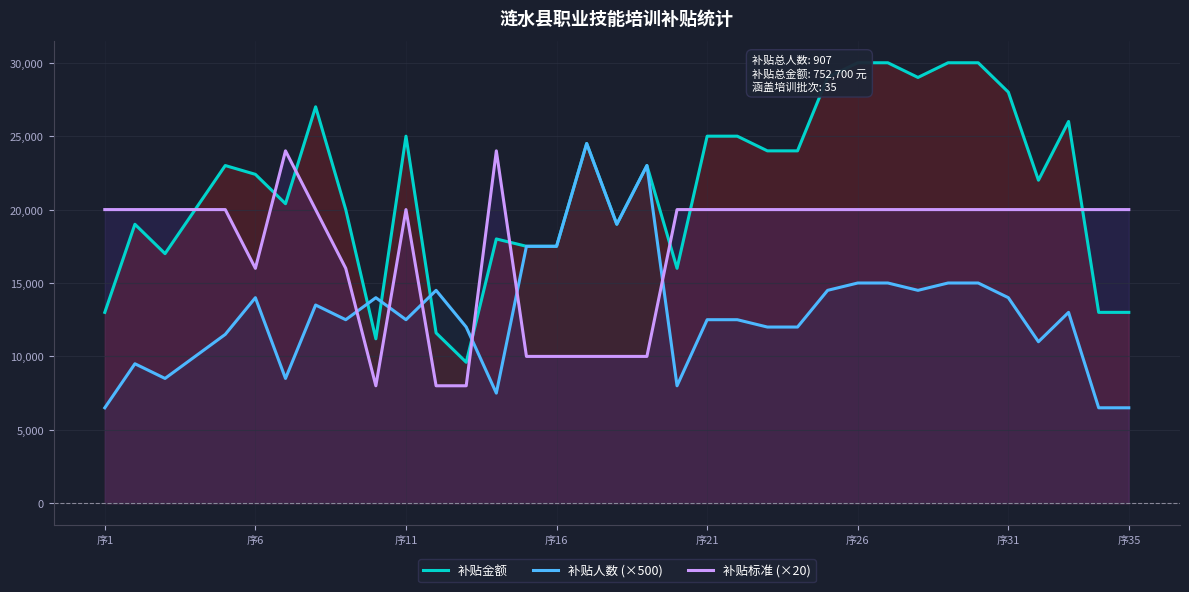

After their last crossing, which series has the higher values: 补贴金额 or 补贴人数 (×500)?

补贴金额